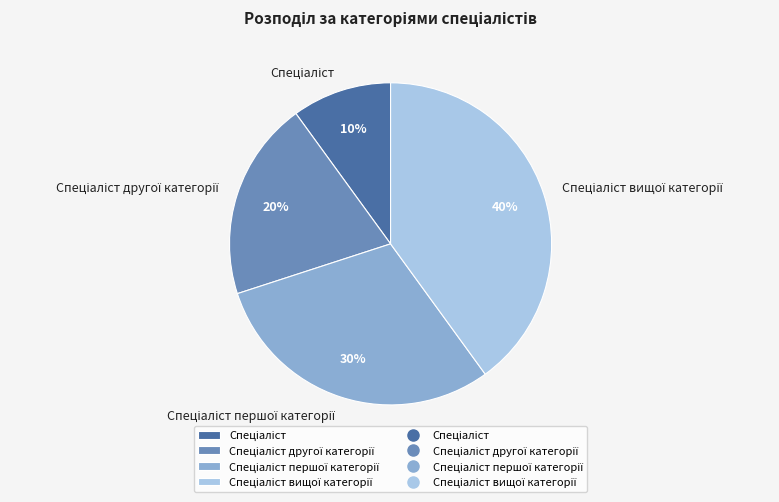

Is there any slice that represents more than half of the pie?

No